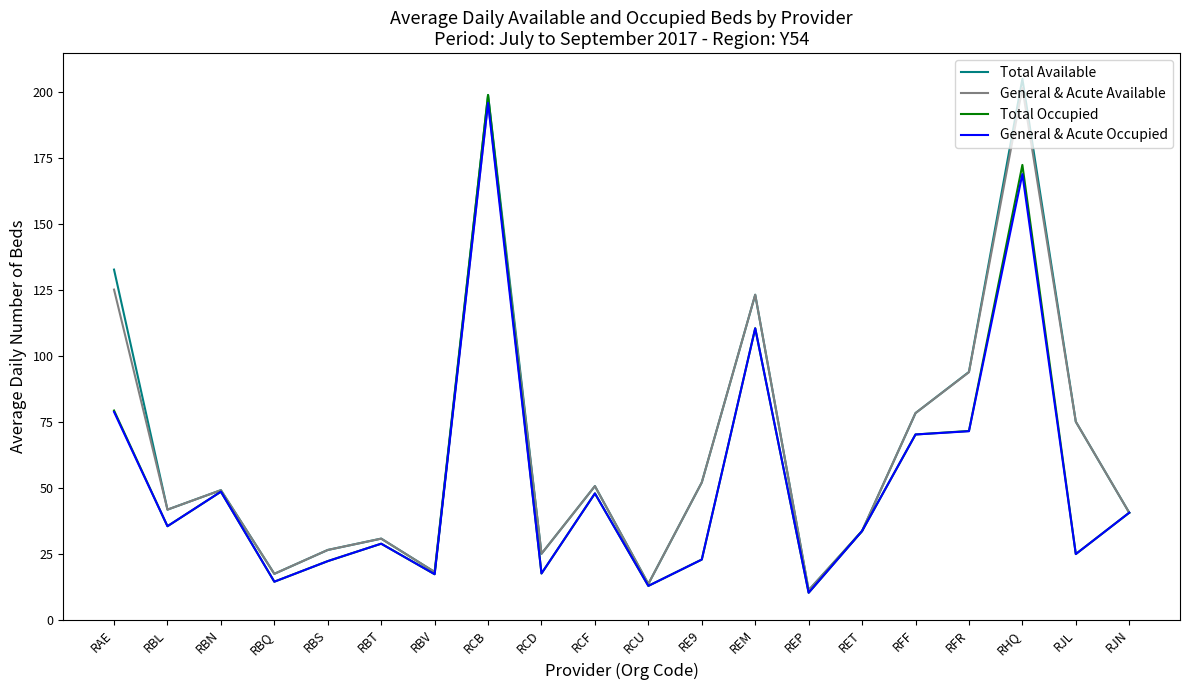

Rank the series by their maximum value, from highest to lowest.

Total Available, General & Acute Available, Total Occupied, General & Acute Occupied